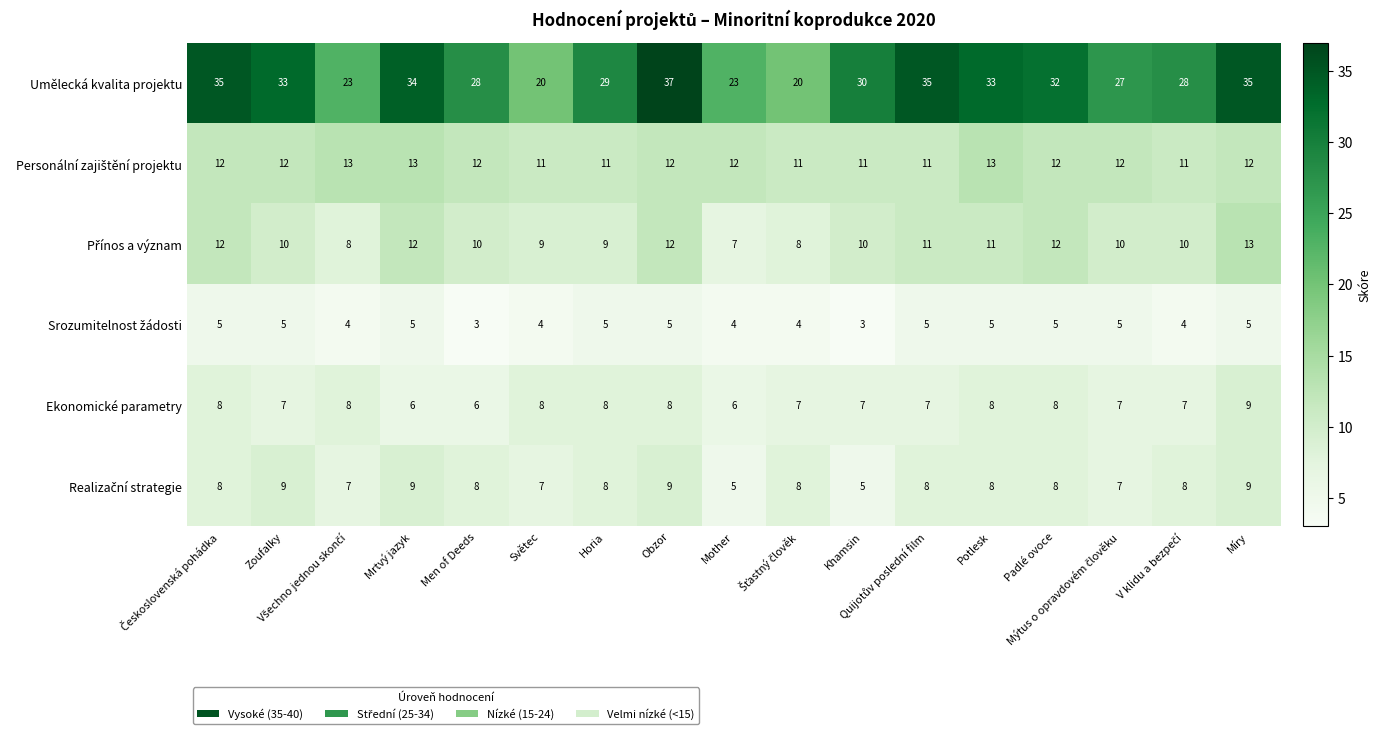

Count the number of categories in the chart.

17